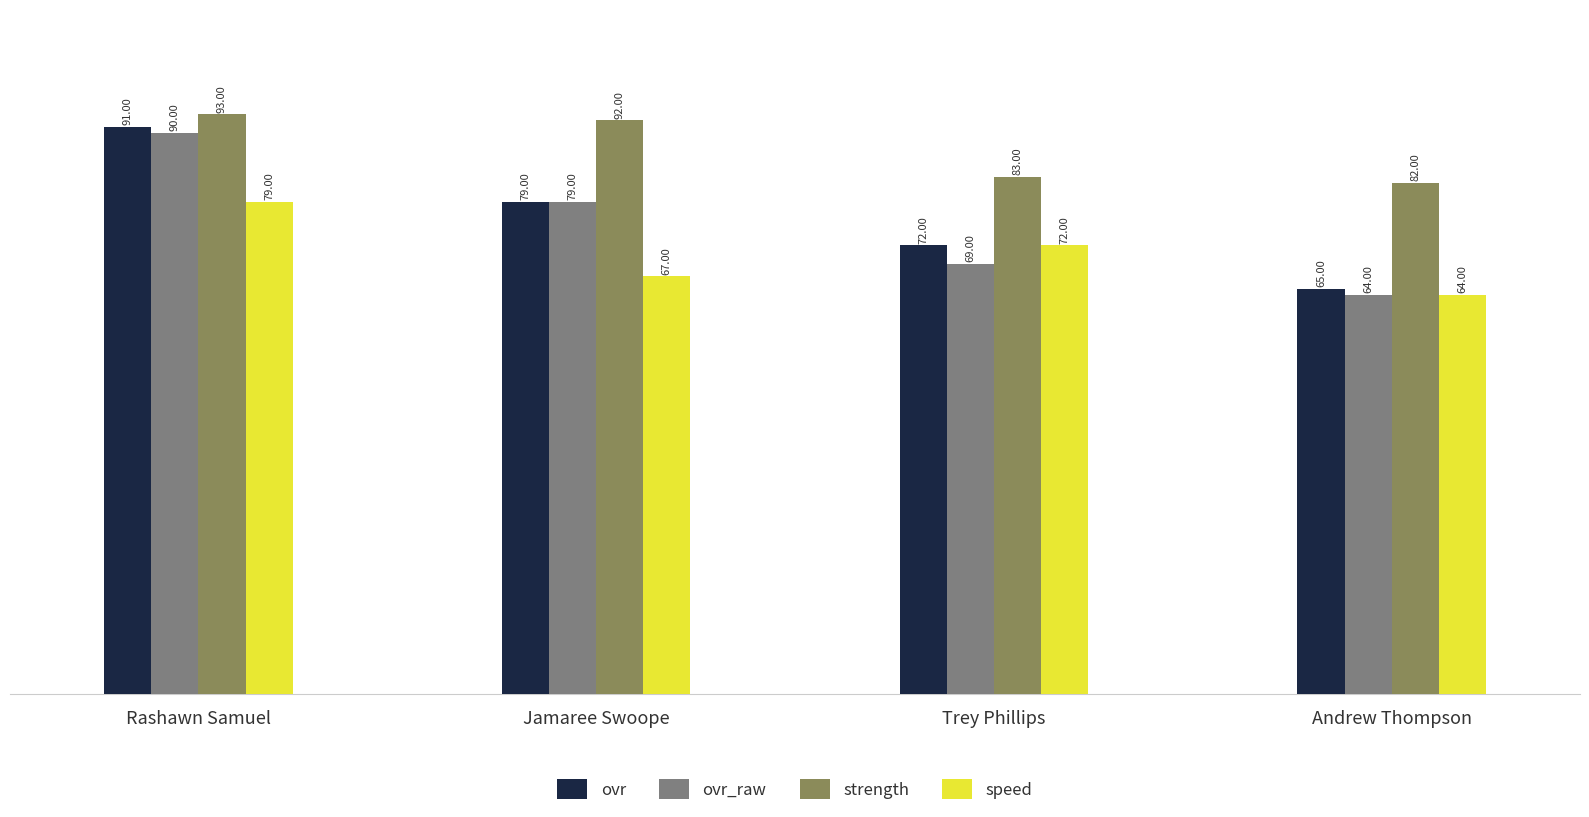

Read the strength value at Trey Phillips.

83